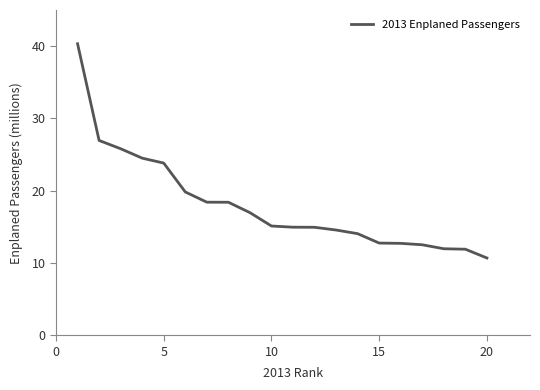

How many lines are shown in the chart?

1